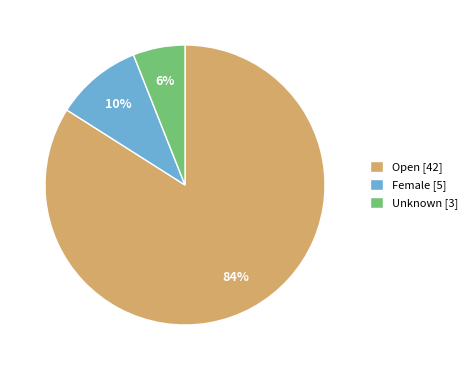

Combined, do Open and Female account for over 50%?

Yes